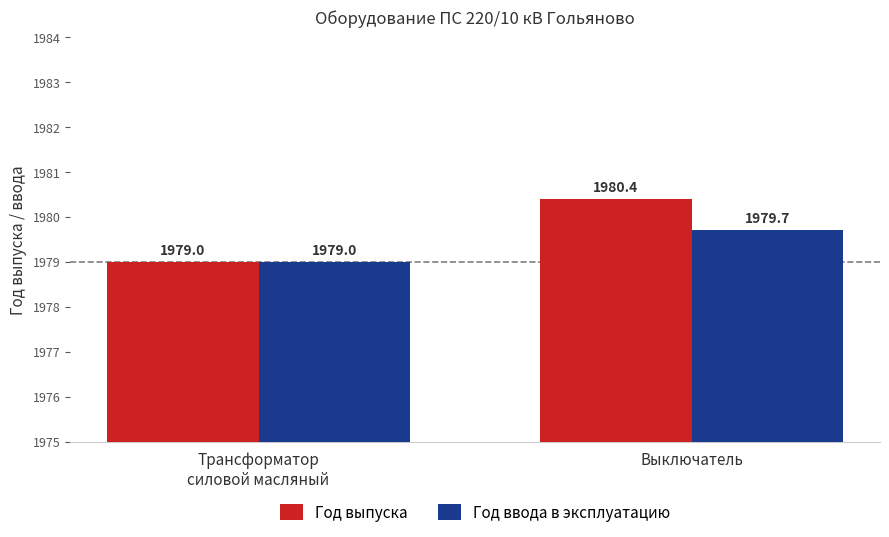

What are all the series names shown in the legend?

Год выпуска, Год ввода в эксплуатацию